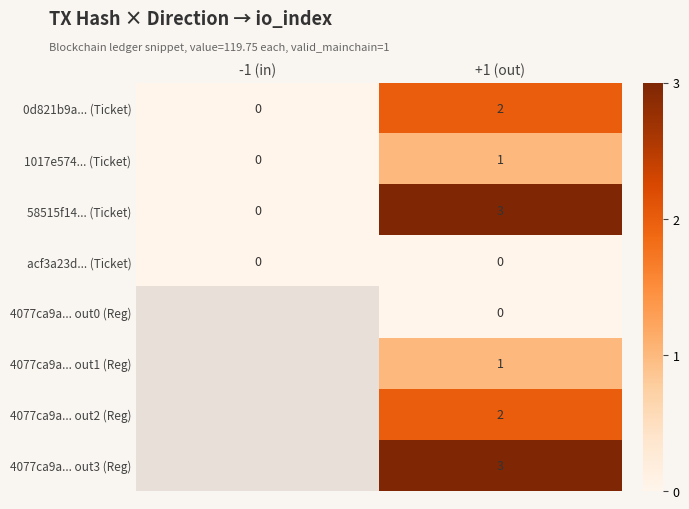

What is the total value across all series at +1 (out)?

12